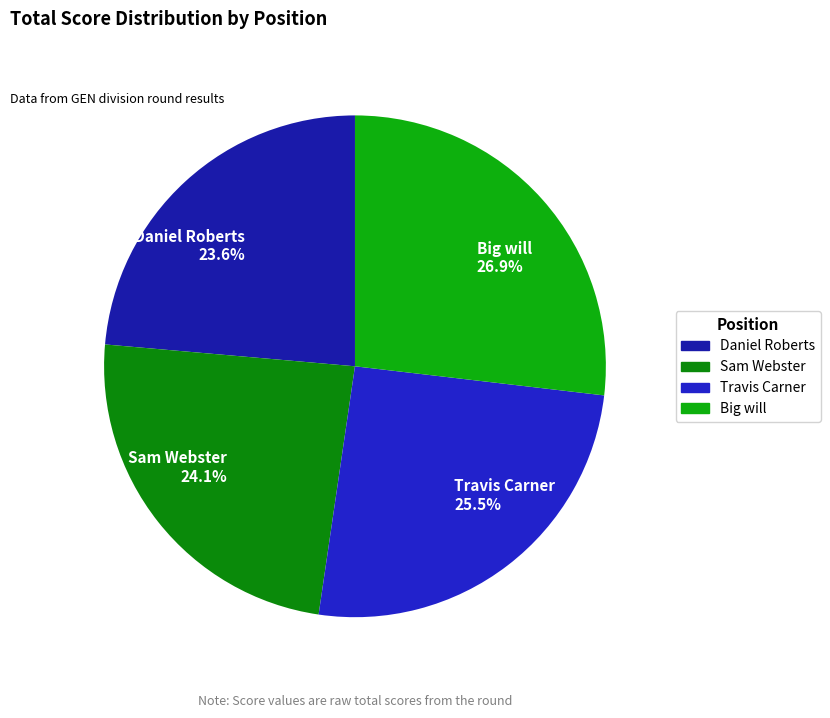

Does Sam Webster account for over 50% of the chart?

No